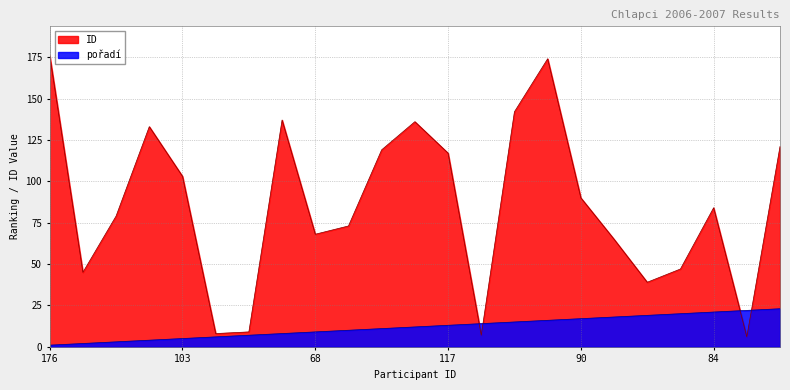

What is the label of the 20th point from the right?

133